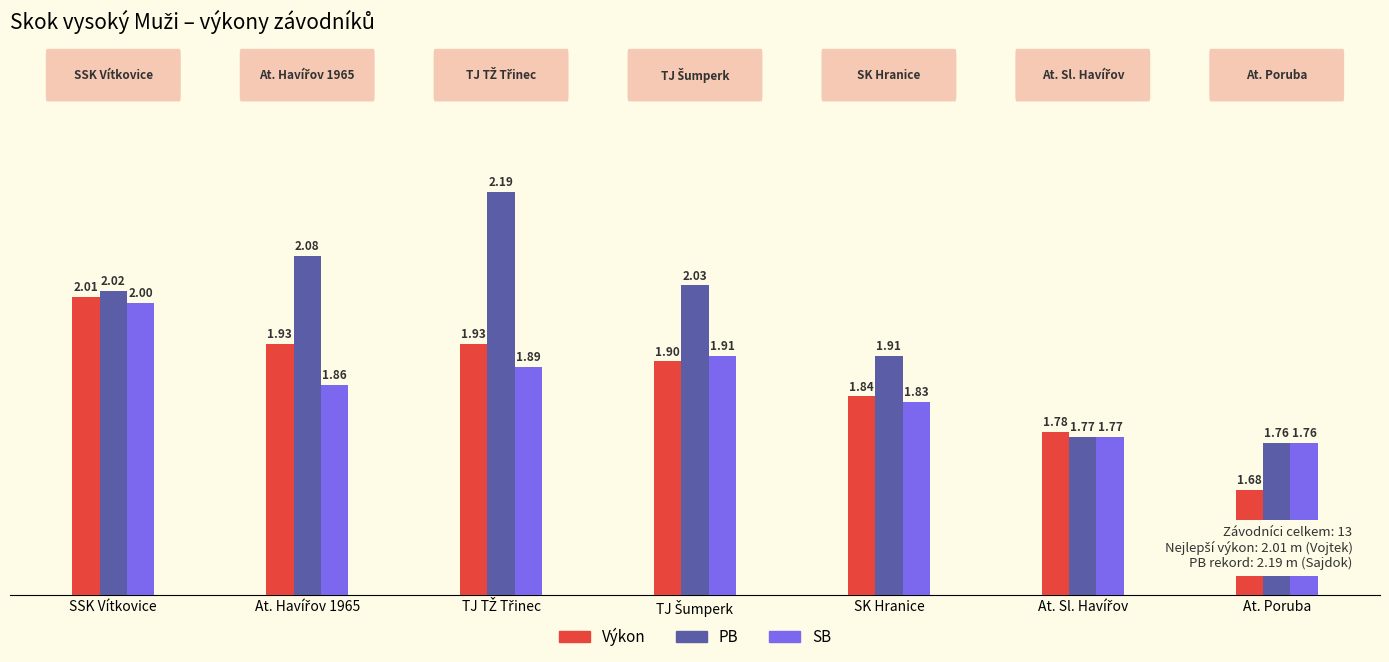

At which category is the sum across all series the highest?

SSK Vítkovice